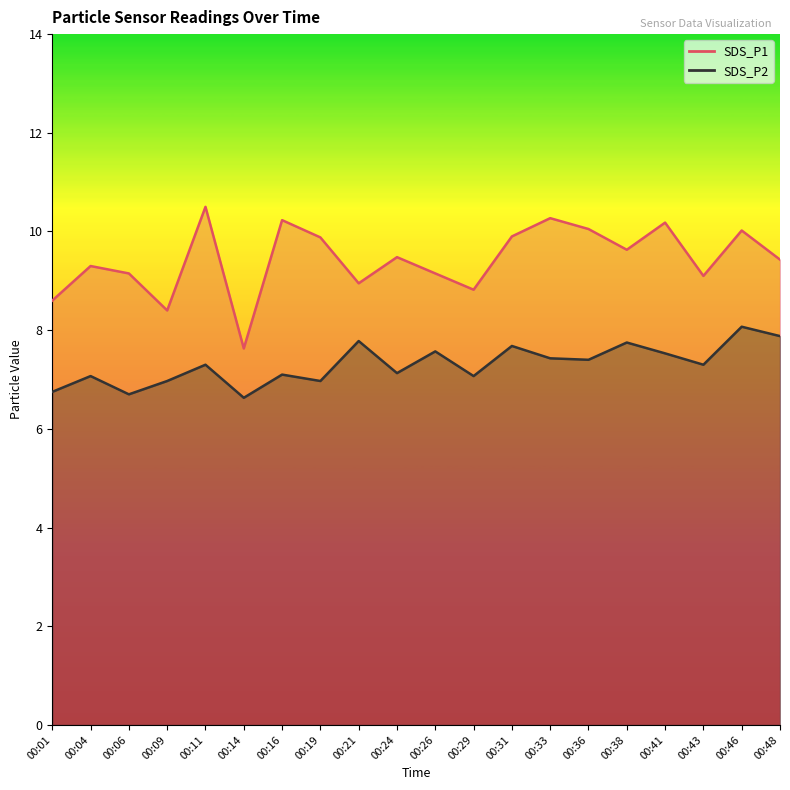

Rank the series by their maximum value, from highest to lowest.

SDS_P1, SDS_P2